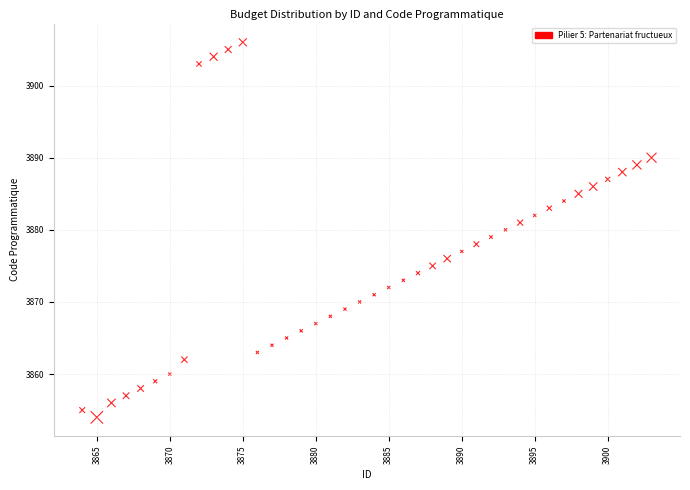

What is the range of X values (max minus min)?

39